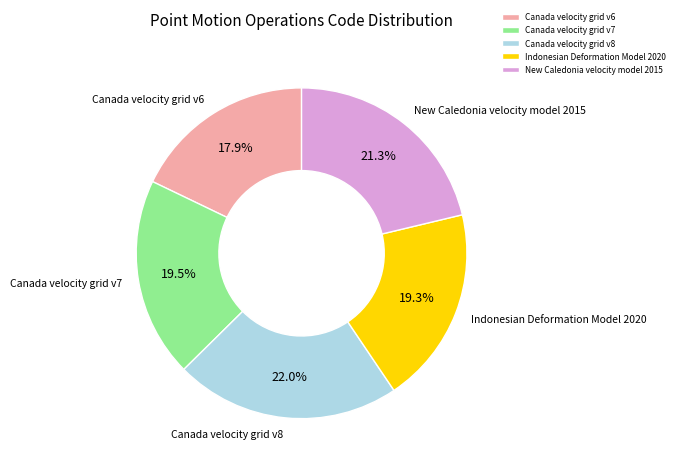

To the nearest percent, what is the combined percentage of New Caledonia velocity model 2015 and Canada velocity grid v8?

43%